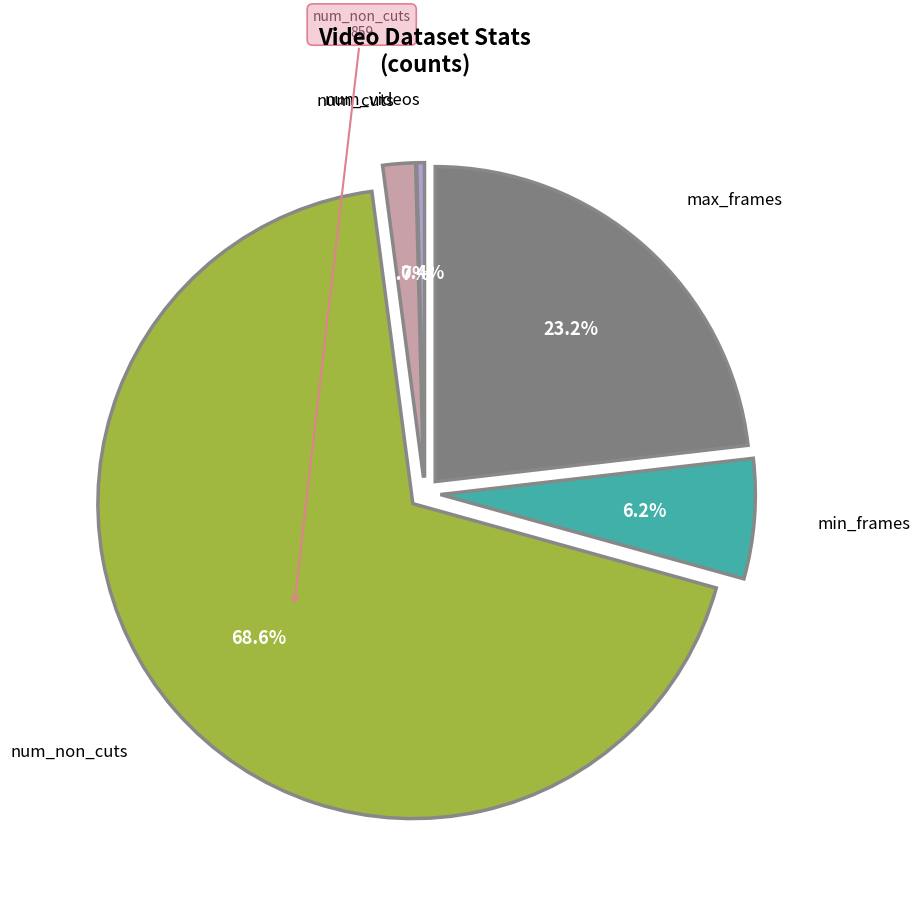

Is there a majority slice in this chart?

Yes